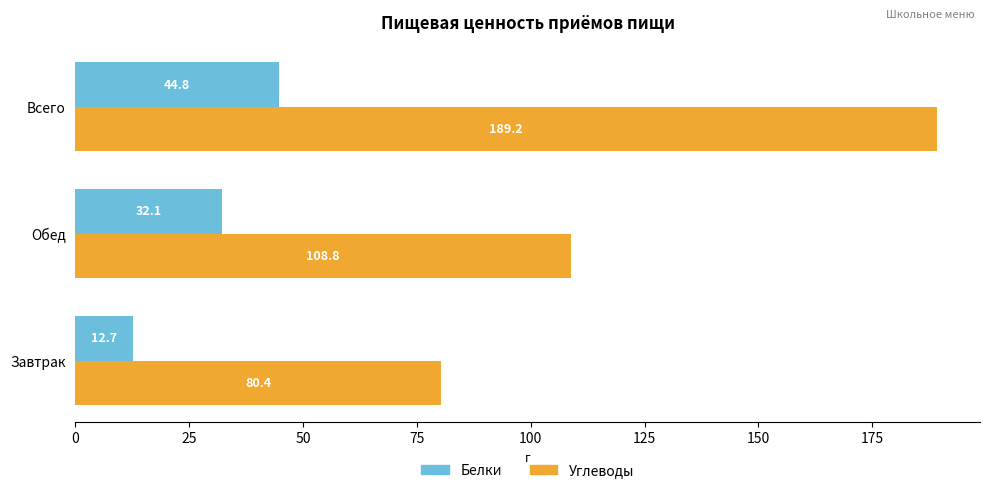

List the series in order of their overall mean, lowest first.

Белки, Углеводы